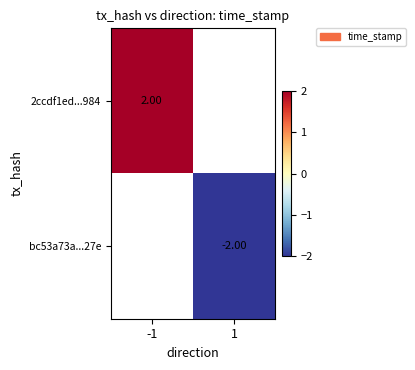

Is the value of bc53a73a...27e at 1 greater than the value of 2ccdf1ed...984 at -1?

No